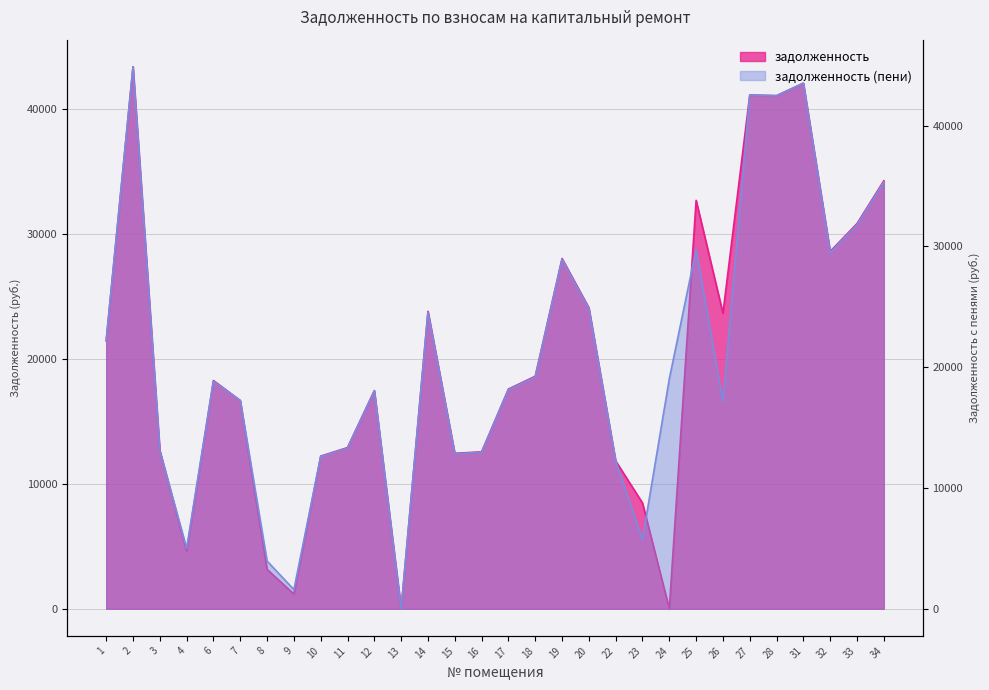

What is the sum of all задолженность values?

595152.9